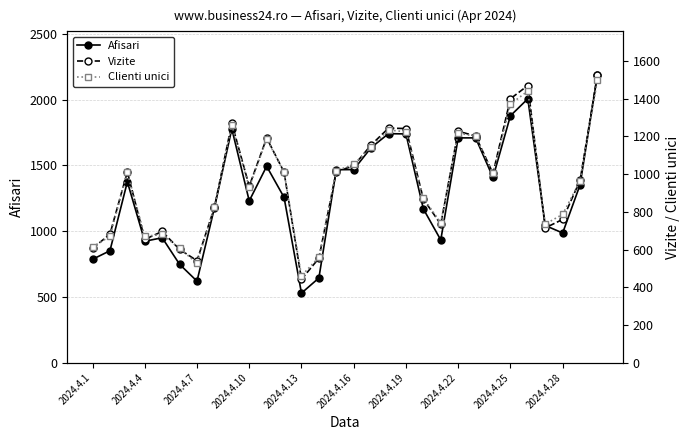

Which series changed the most between 17 and 22?

Vizite